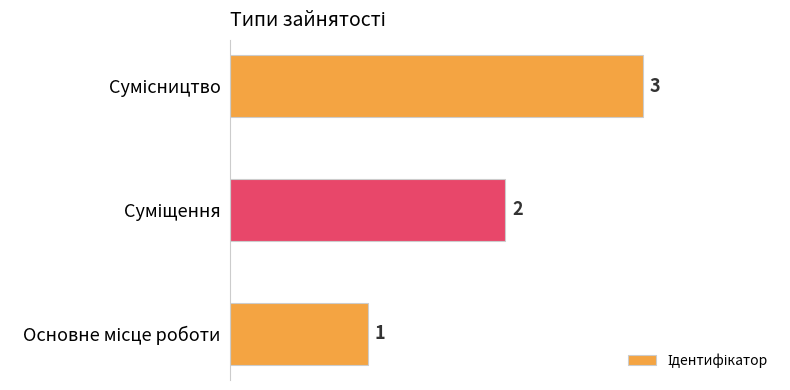

What is the maximum value shown in the chart?

3